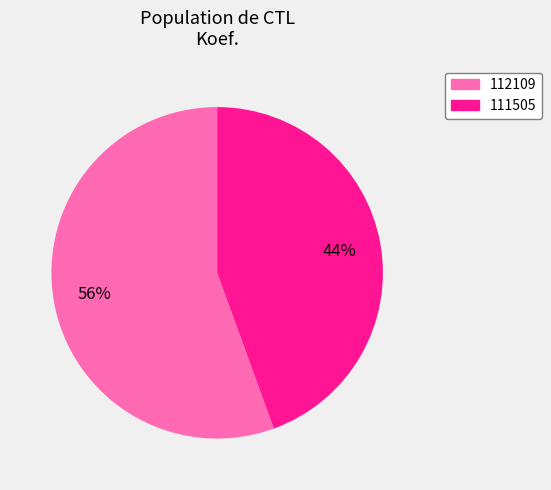

Is there any slice that represents more than half of the pie?

Yes